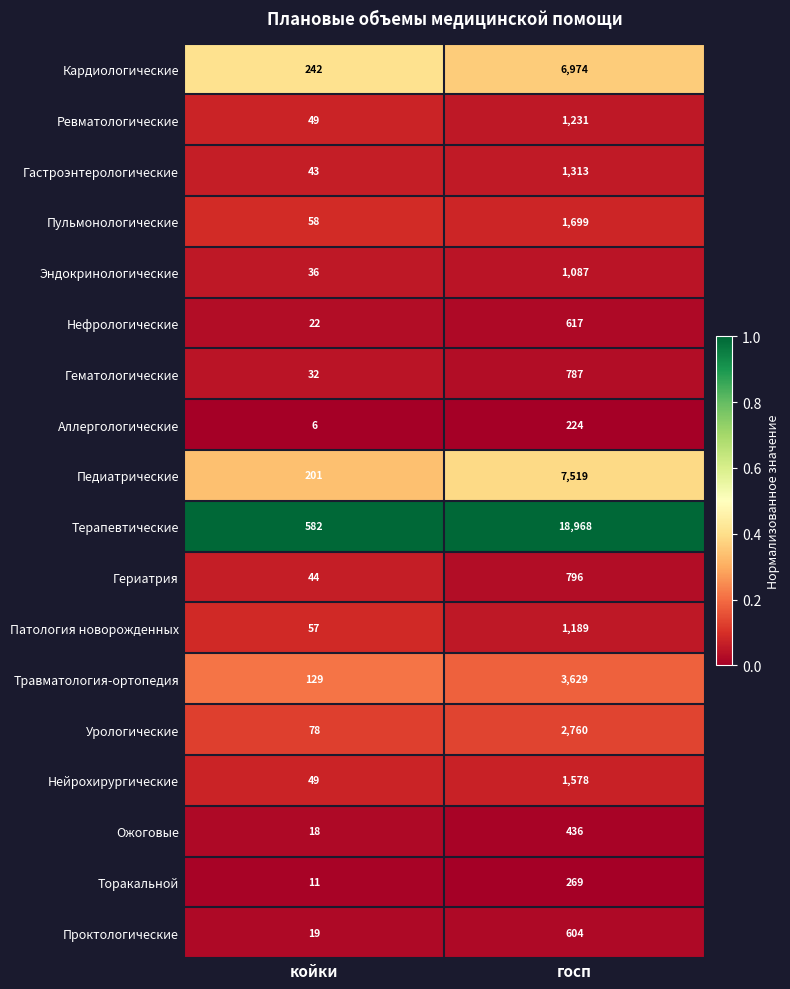

What is the greatest value displayed?

18968